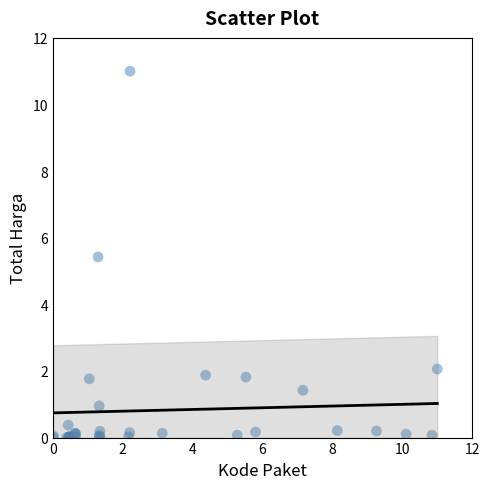

What Y value in the scatter plot is closest to 5?

5.4